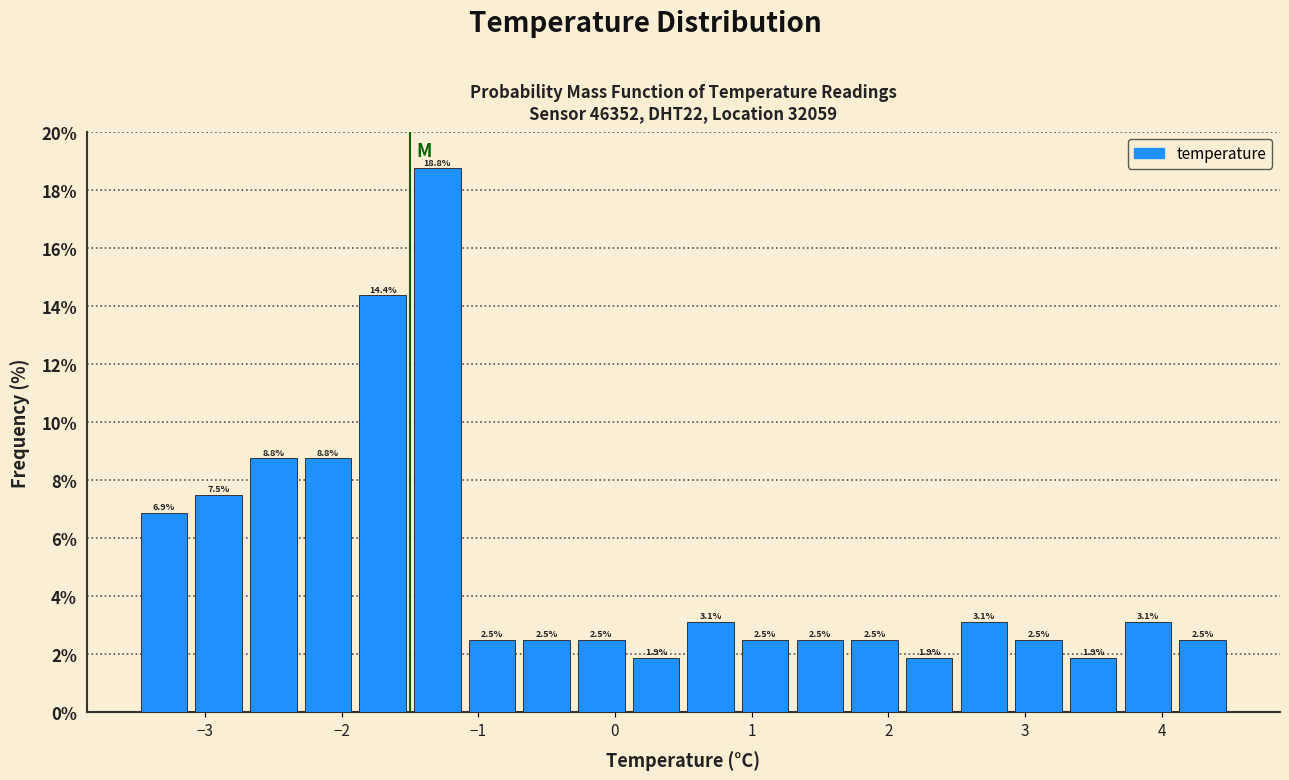

Reading left to right, transcribe this chart: for each bar, give the range it covers on the x-axis and its height.

-3.5 to -3.1: 6.9
-3.1 to -2.7: 7.5
-2.7 to -2.3: 8.8
-2.3 to -1.9: 8.8
-1.9 to -1.5: 14.4
-1.5 to -1.1: 18.8
-1.1 to -0.7: 2.5
-0.7 to -0.3: 2.5
-0.3 to 0.1: 2.5
0.1 to 0.5: 1.9
0.5 to 0.9: 3.1
0.9 to 1.3: 2.5
1.3 to 1.7: 2.5
1.7 to 2.1: 2.5
2.1 to 2.5: 1.9
2.5 to 2.9: 3.1
2.9 to 3.3: 2.5
3.3 to 3.7: 1.9
3.7 to 4.1: 3.1
4.1 to 4.5: 2.5